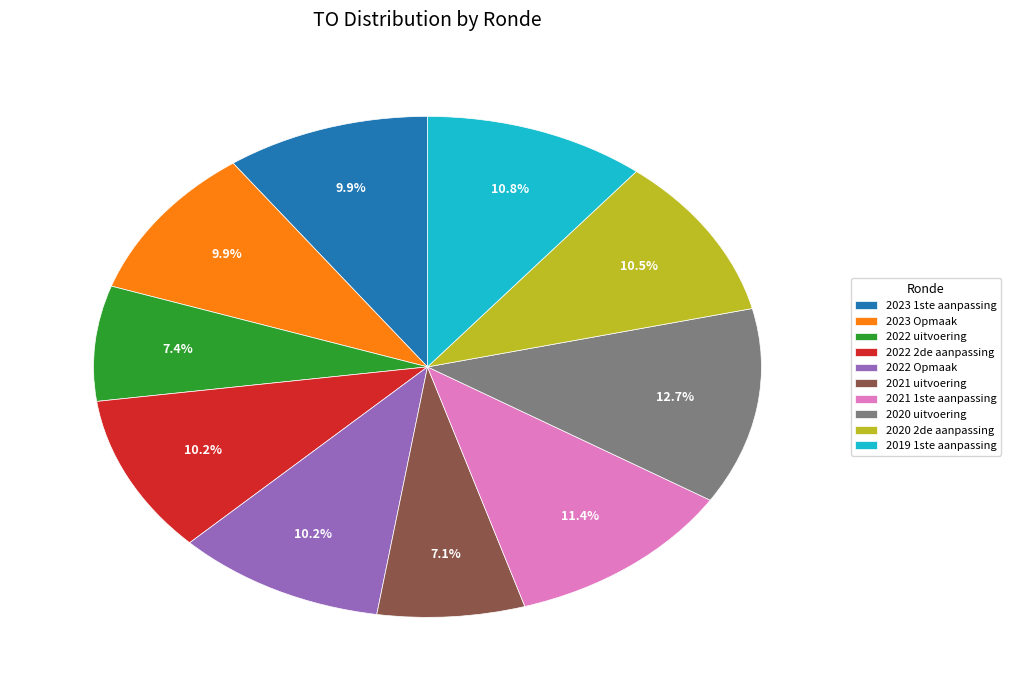

How many slices are in this pie chart?

10